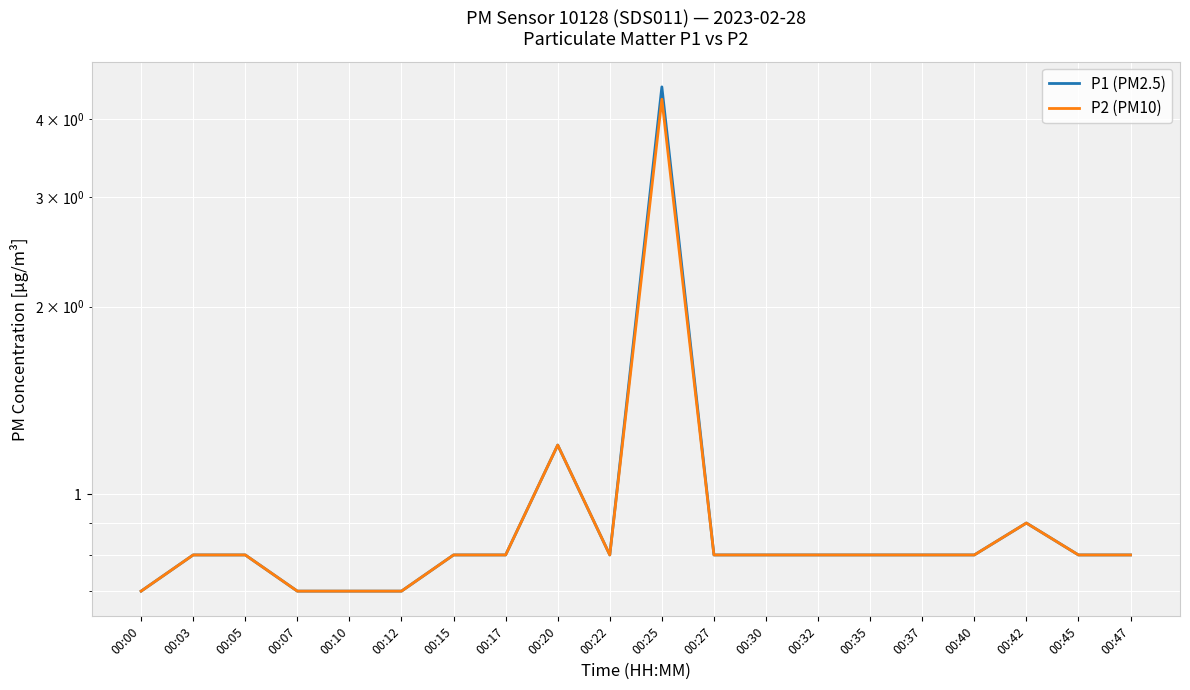

At which label does P2 (PM10) reach its minimum?

00:00